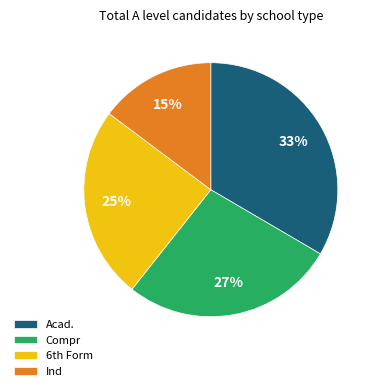

Is the sum of Acad. and Compr greater than half?

Yes